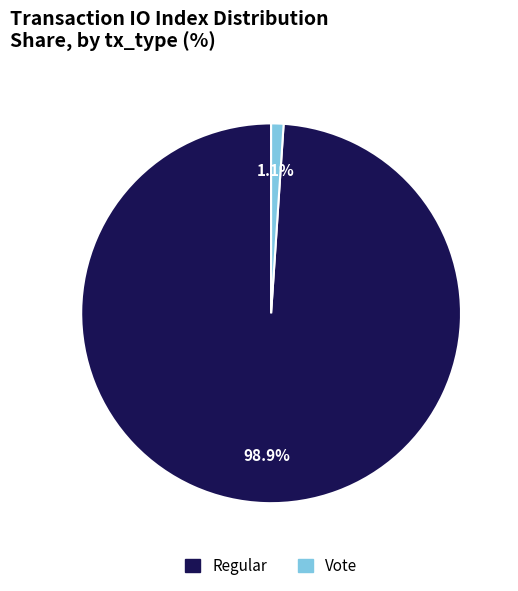

Which category accounts for the majority?

Regular